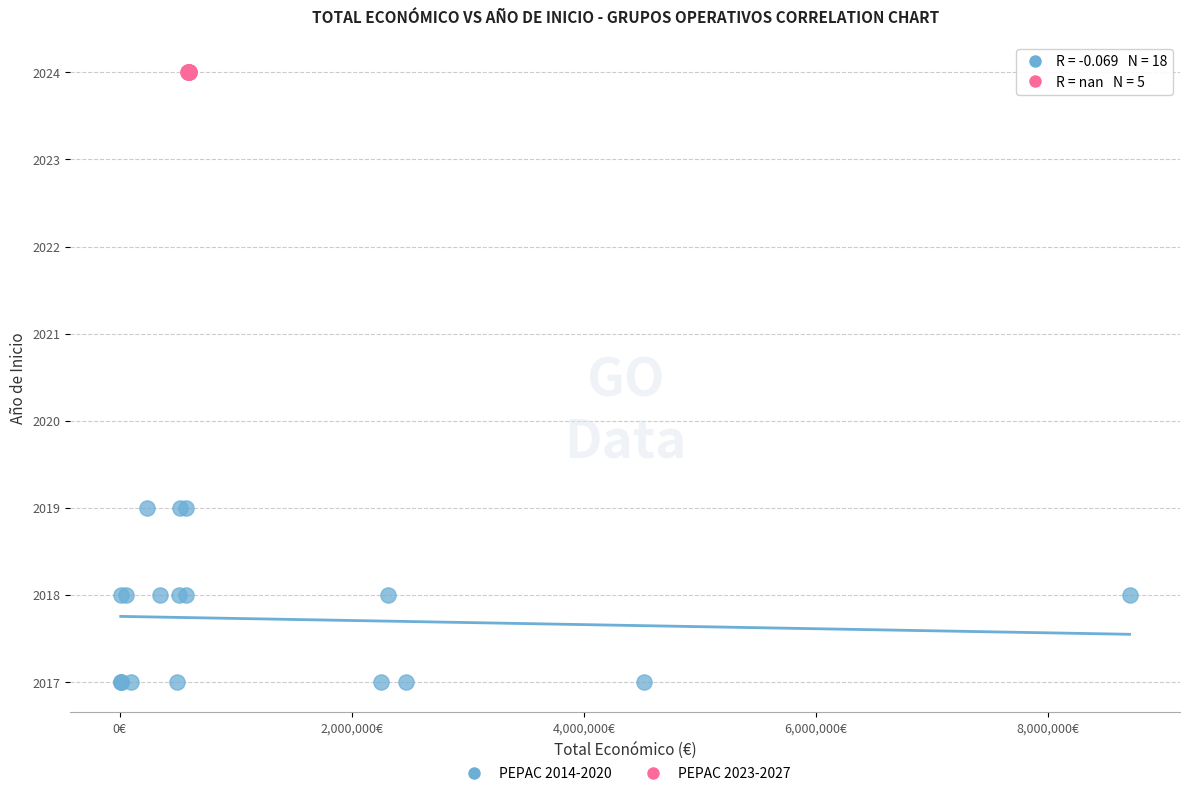

Which series contains the lowest Y value?

PEPAC 2014-2020